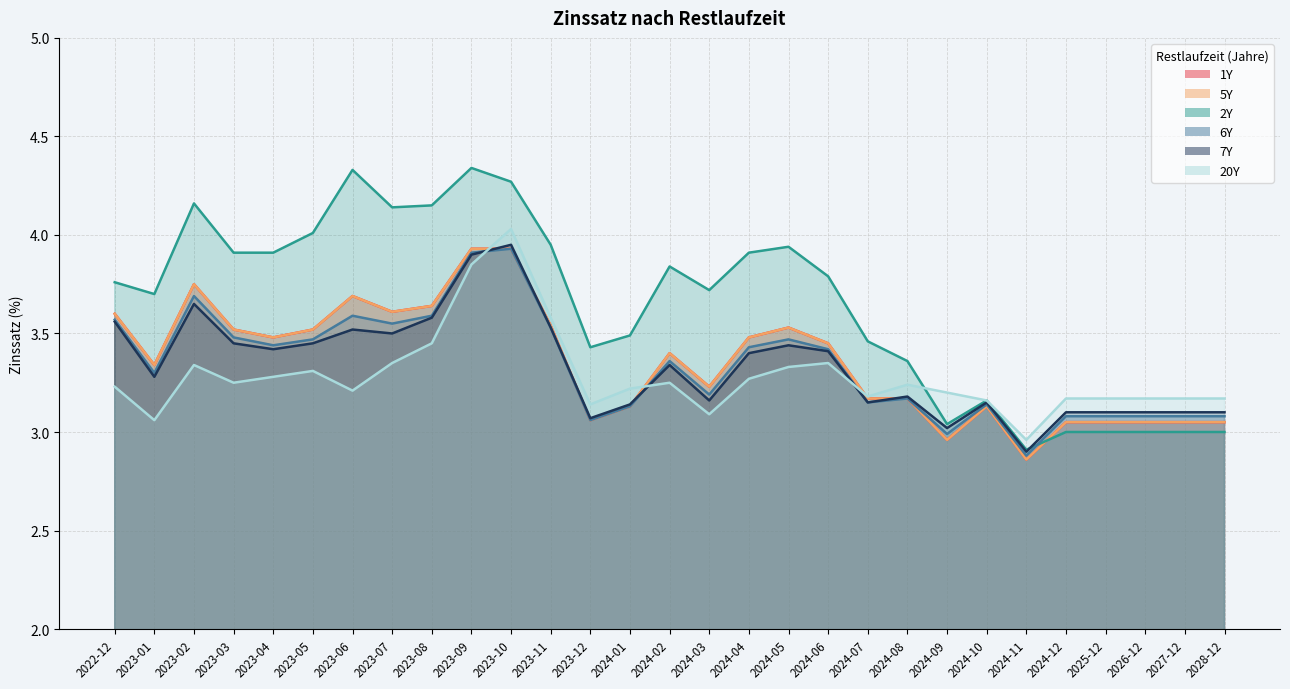

At 2028-12, list the series in order from largest to smallest.

20Y, 7Y, 6Y, 1Y, 5Y, 2Y